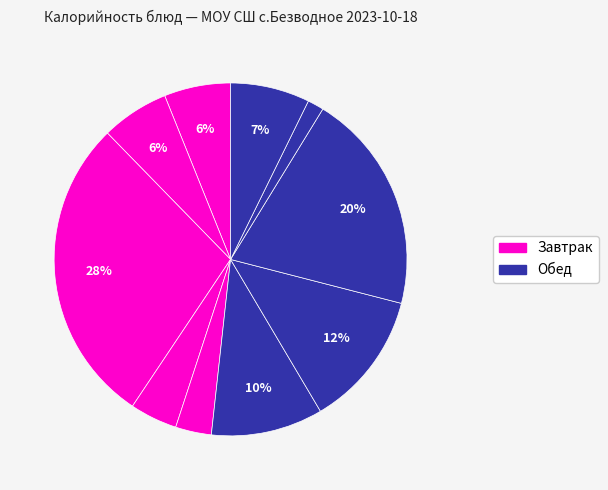

How many segments does this pie chart have?

10